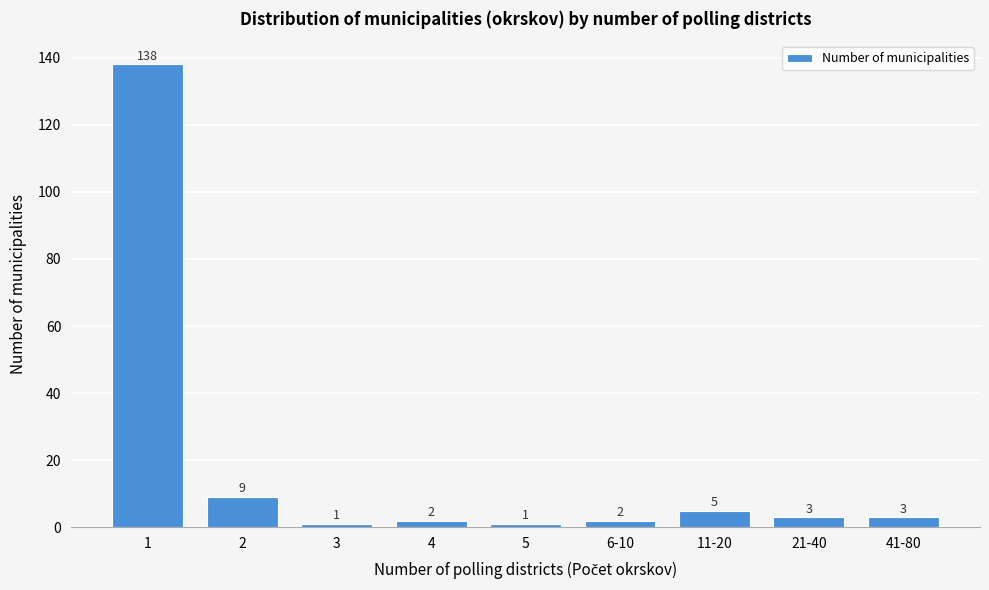

Reading right to left, list all the values displayed in this chart.

3	3	5	2	1	2	1	9	138